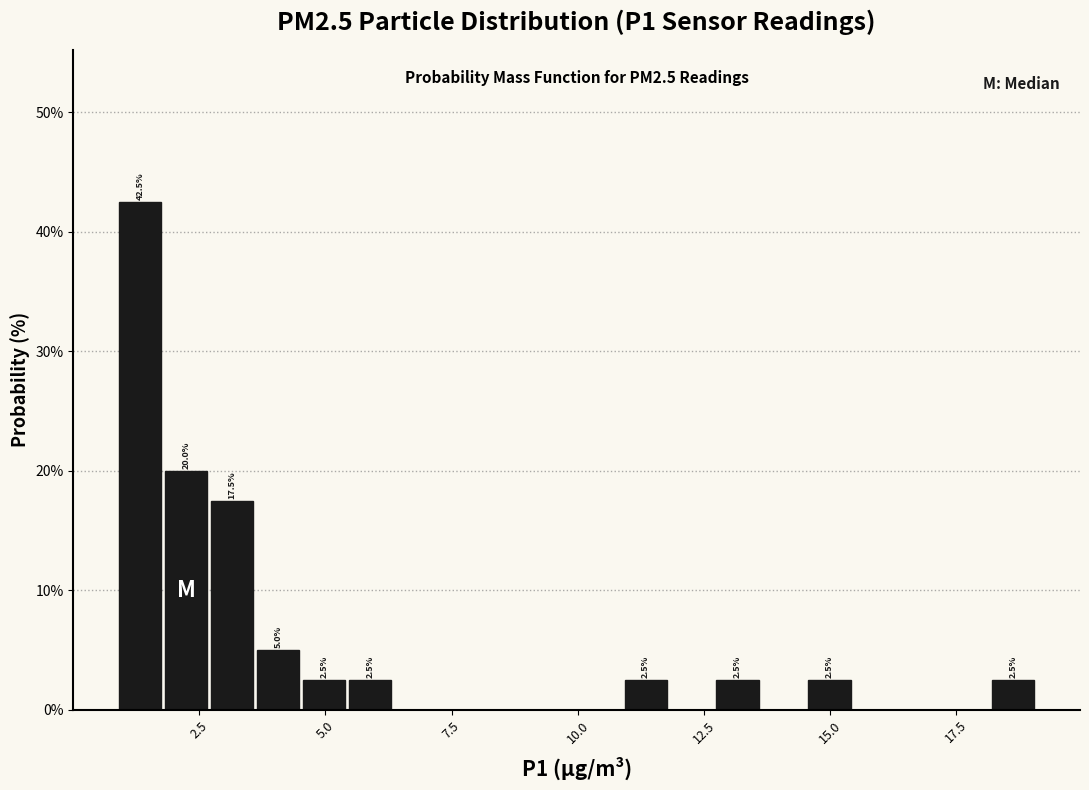

Read against the x-axis, roughly where is the centre of the tallest bar?

1.5